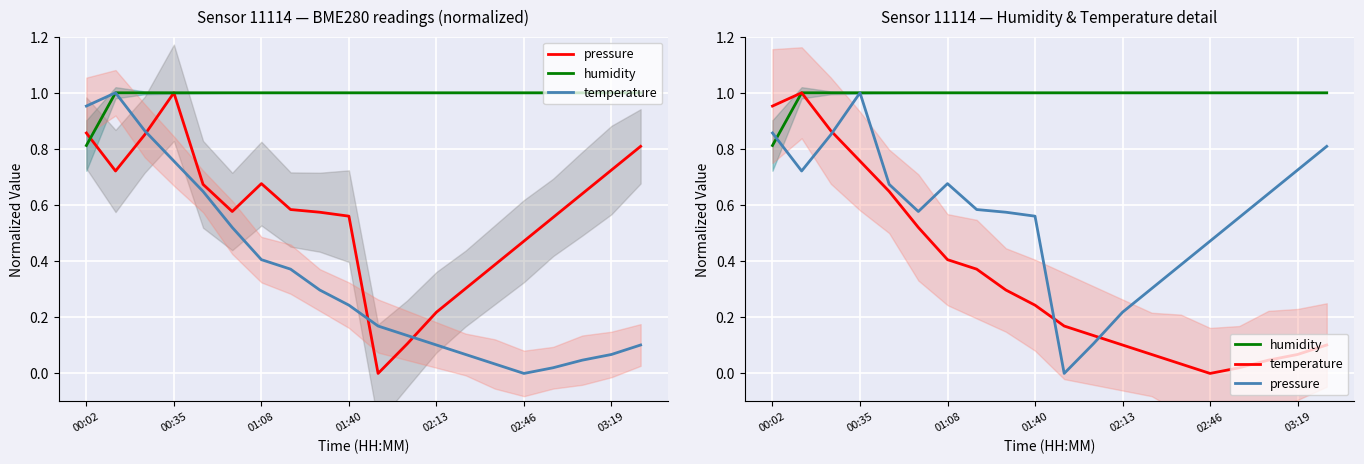

Rank the series by their average value, from lowest to highest.

temperature, pressure, humidity